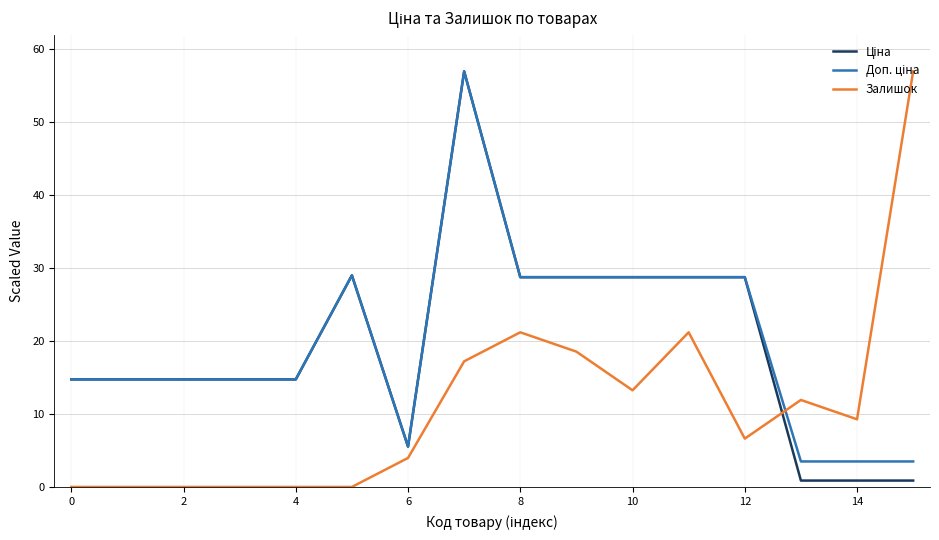

What is the greatest value displayed?

57.0